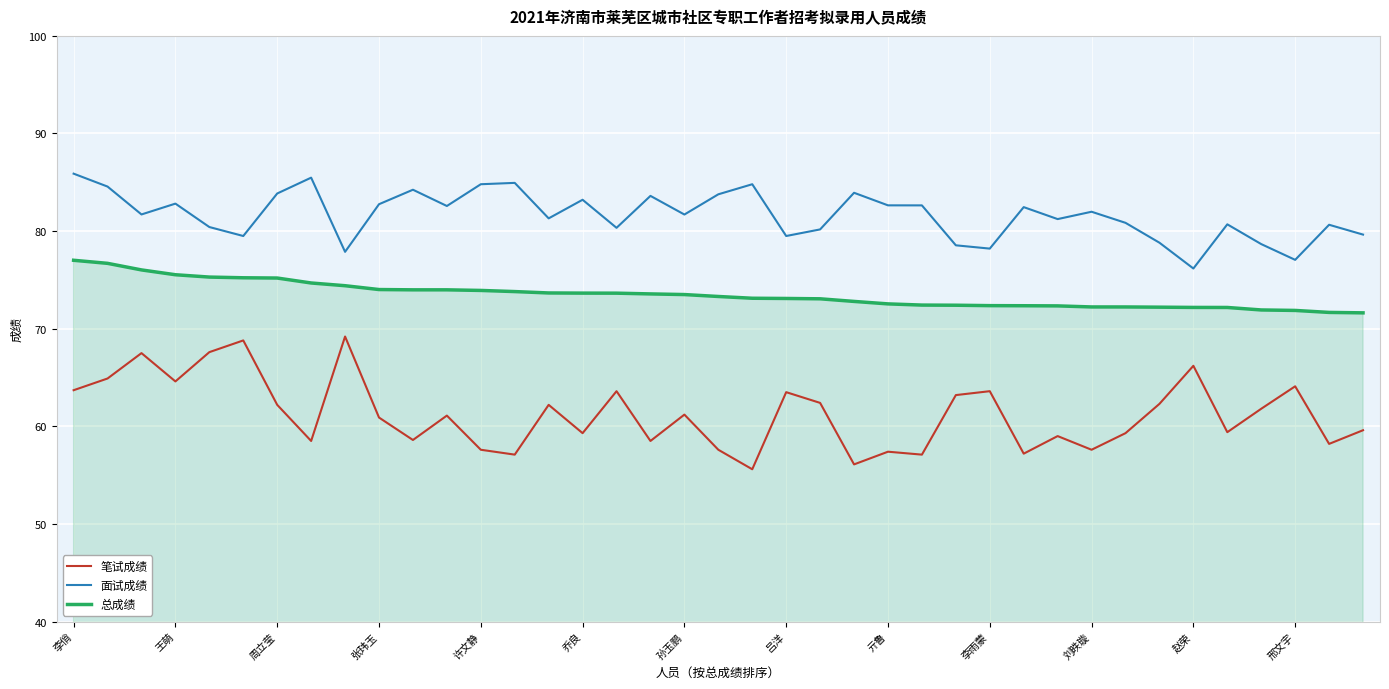

True or false: 面试成绩 and 笔试成绩 intersect in this chart.

False